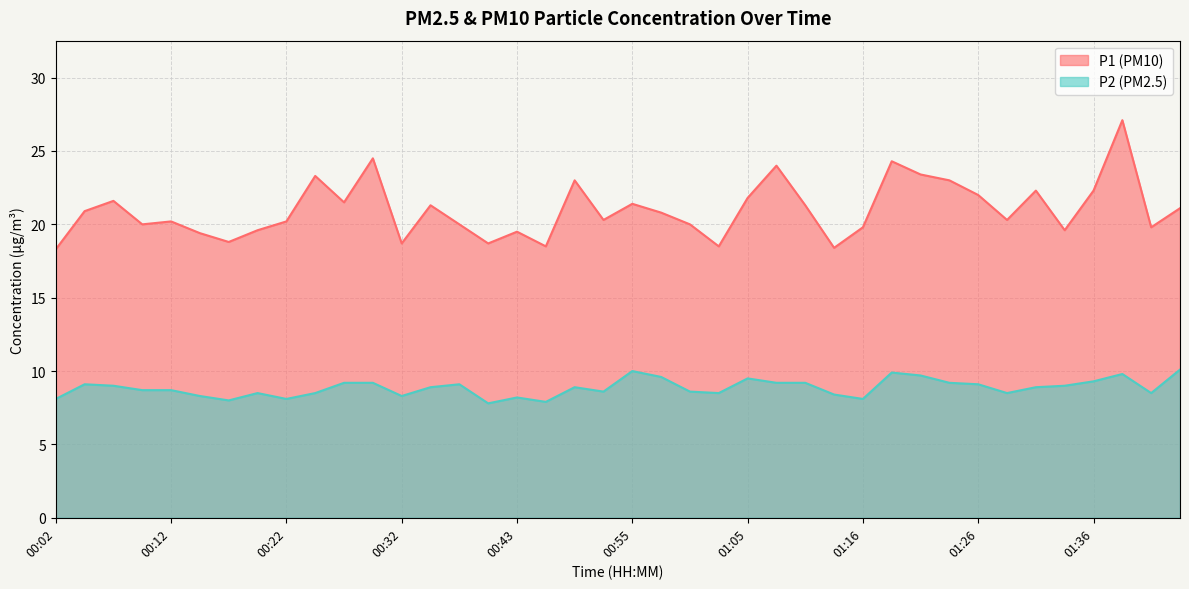

True or false: P2 and P1 intersect in this chart.

False